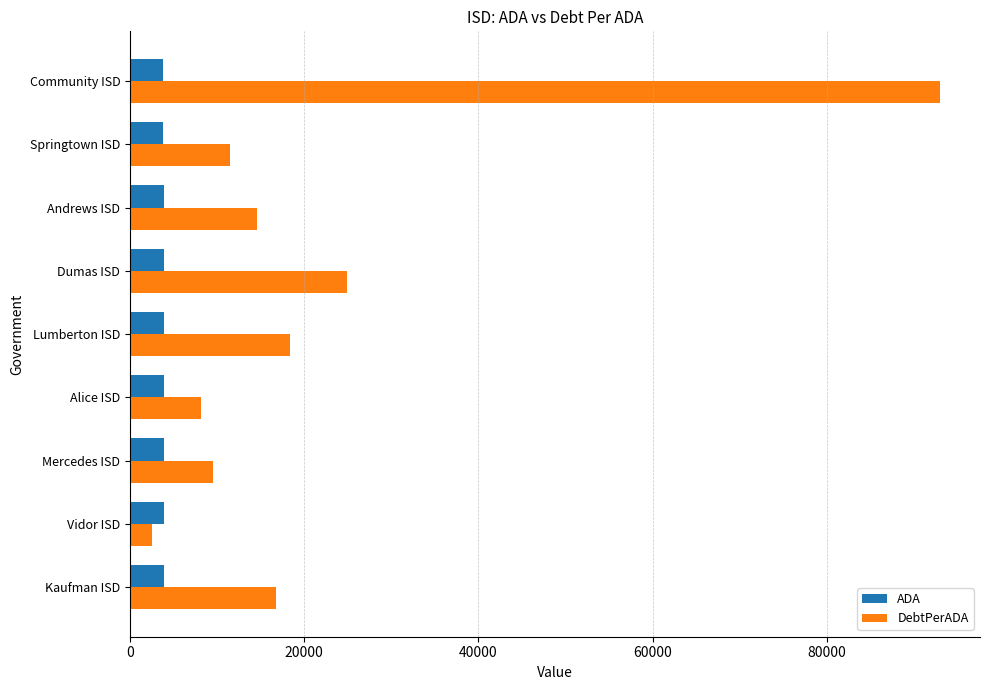

What is the minimum value for ADA?

3761.8